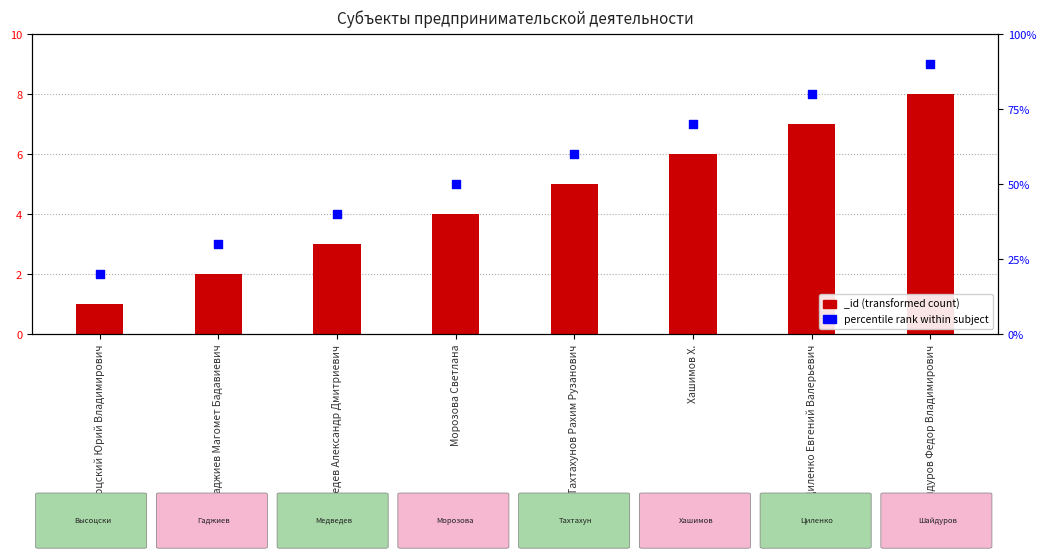

What is the change in value from Высоцский Юрий Владимирович to Гаджиев Магомет Бадавиевич?

+1